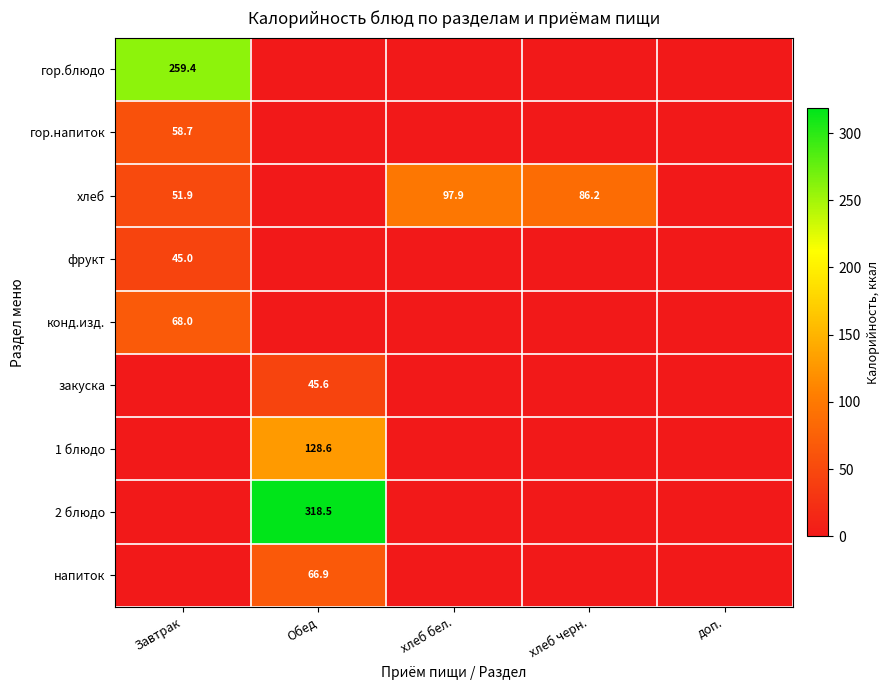

Is it true that хлеб equals 97.9 at хлеб бел.?

True